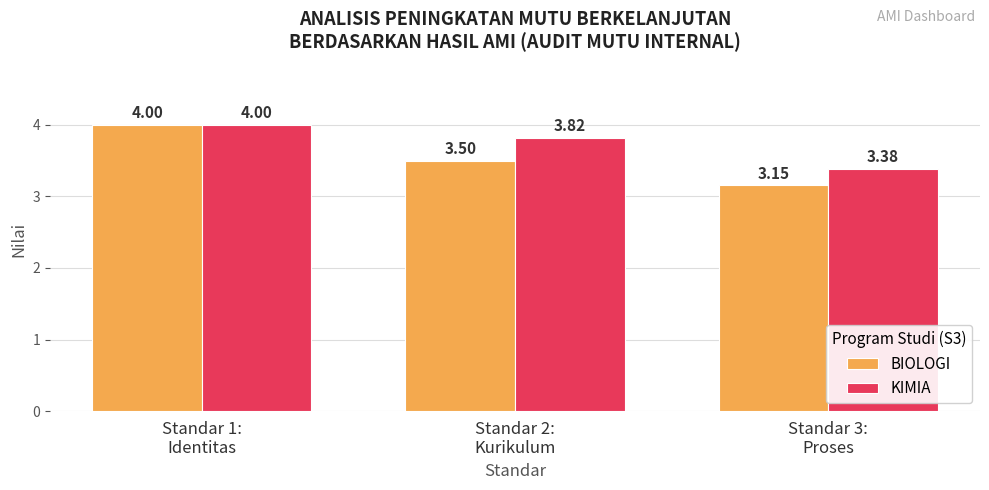

Between Standar 2:
Kurikulum and Standar 3:
Proses, which series saw the biggest shift?

KIMIA